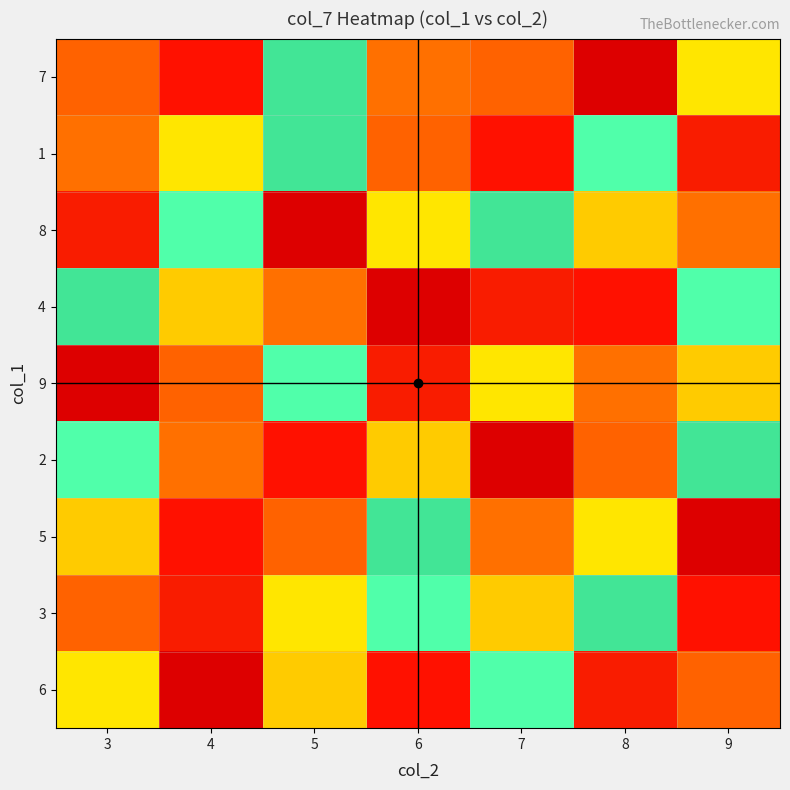

Count the number of data series in this chart.

9